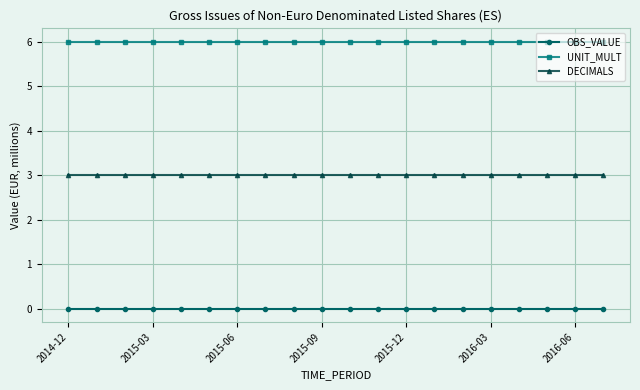

What is the average value of the DECIMALS series?

3